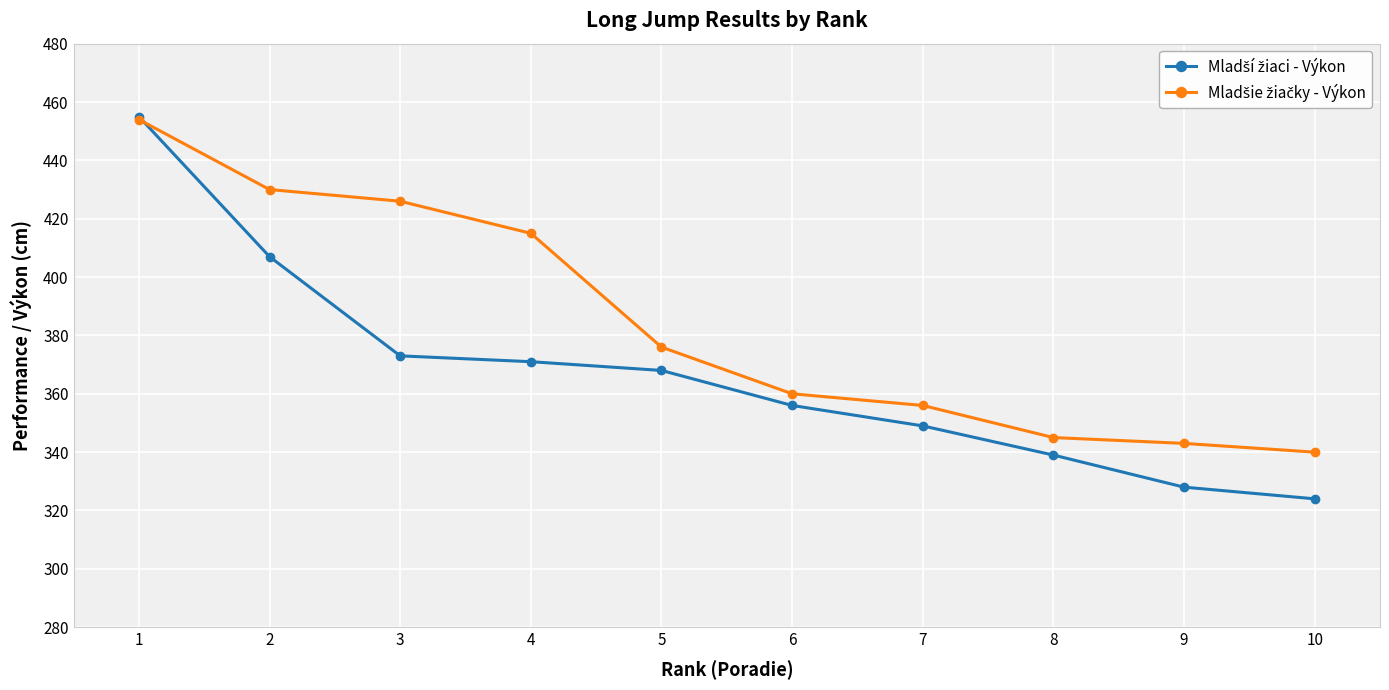

What is the total value across all series at 9?

671